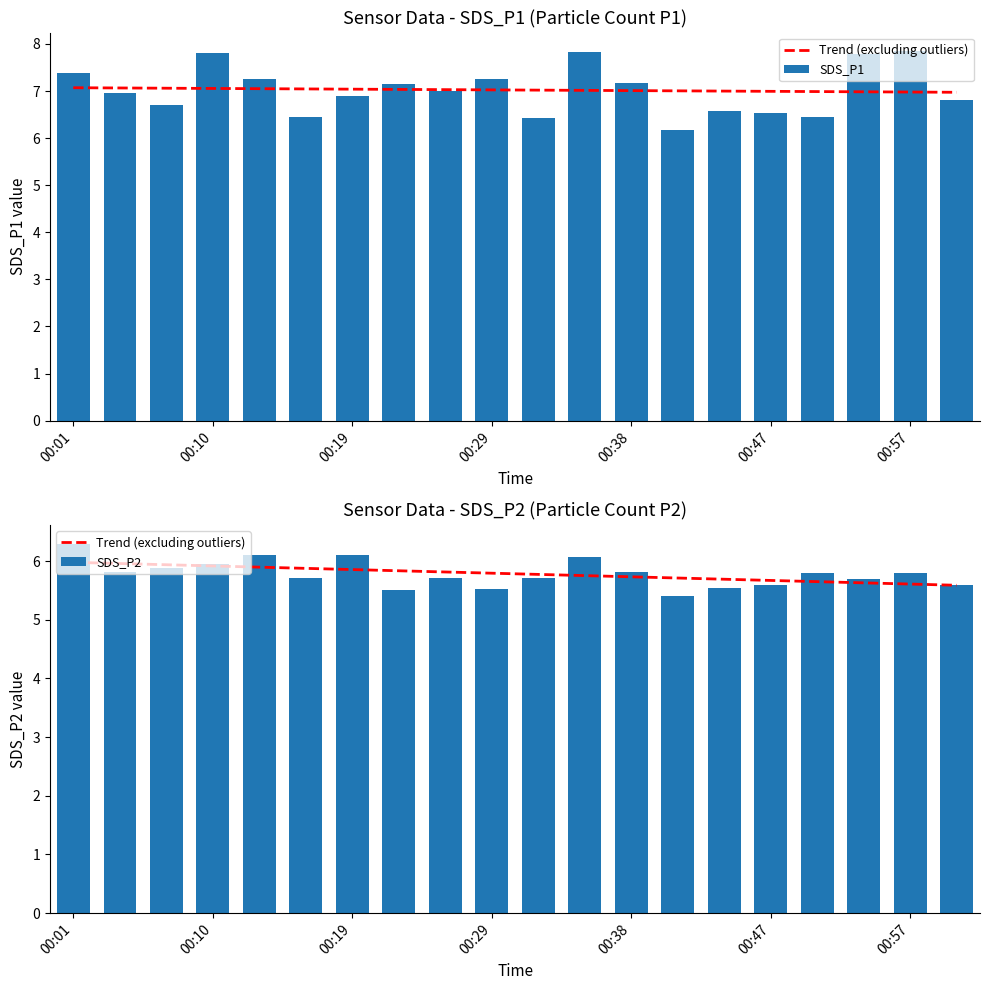

Are the bars horizontal?

No